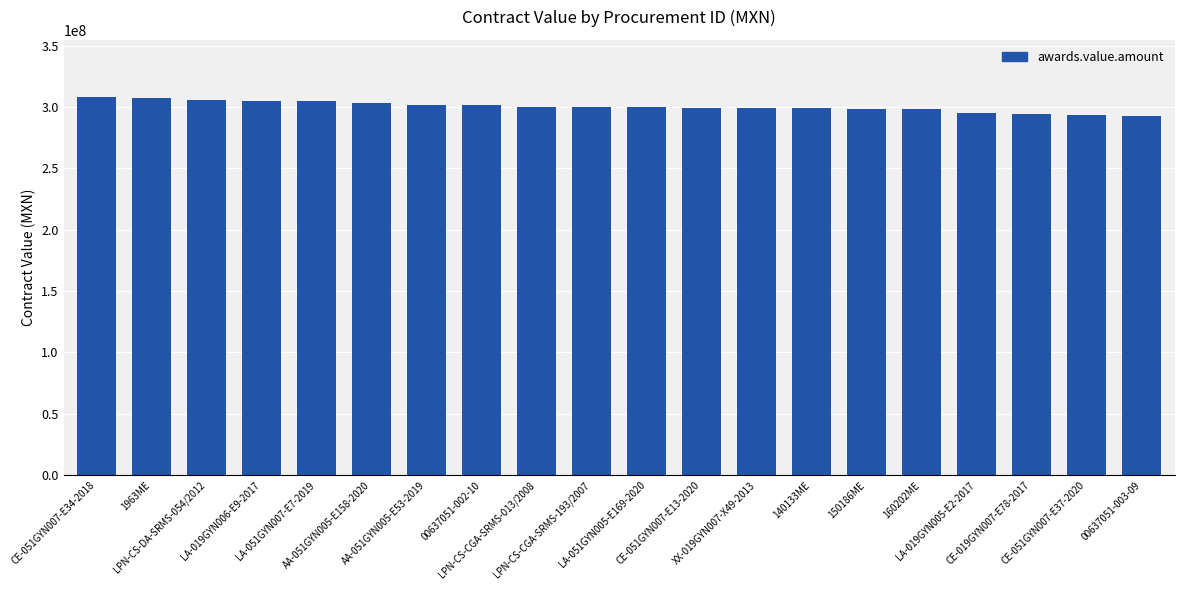

True or false: the data shows 298509651.4 at 150186ME.

True